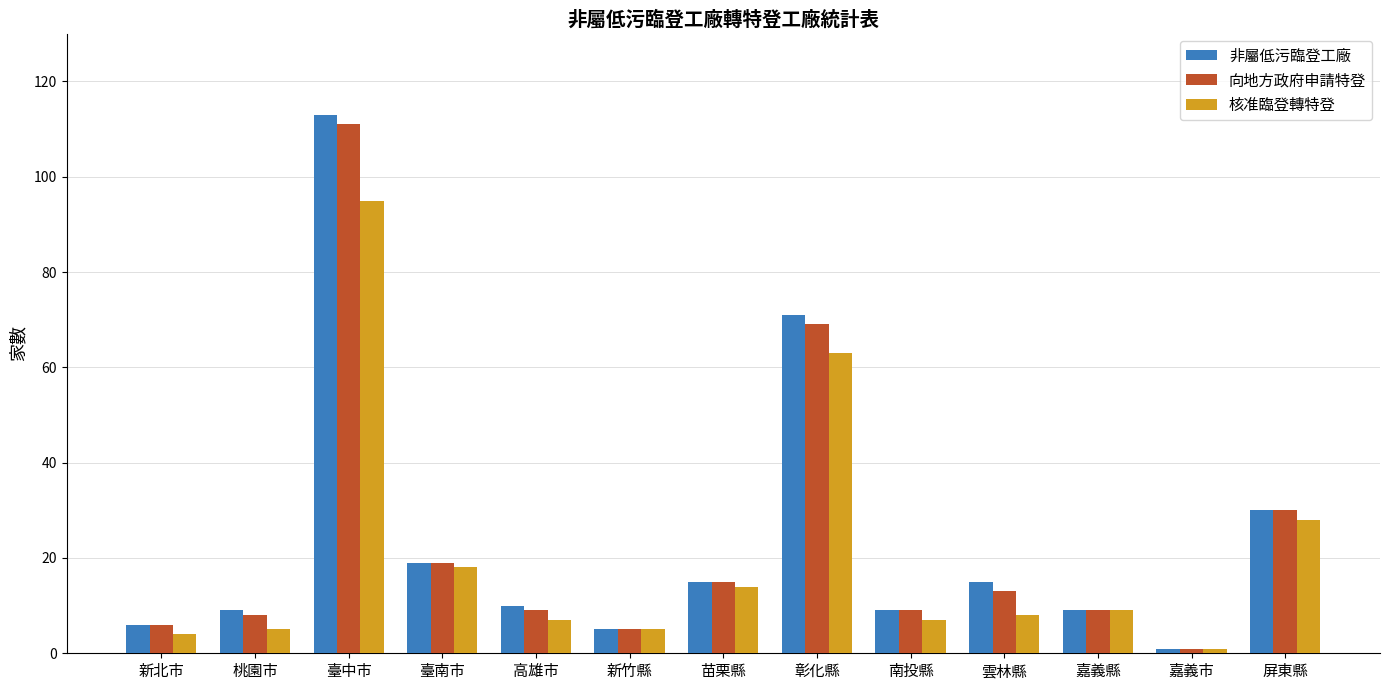

Does the chart contain stacked bars?

No